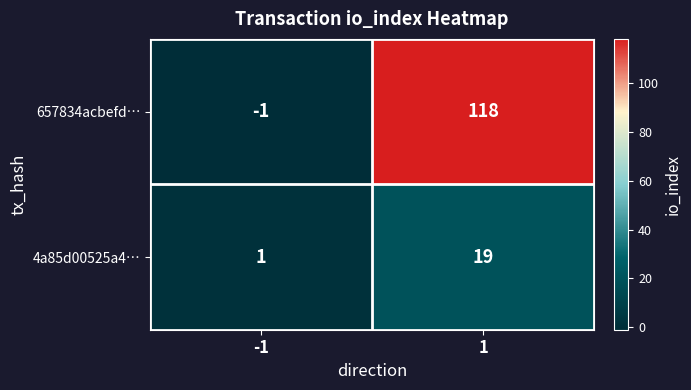

Which series changed the most between -1 and 1?

657834acbefd…